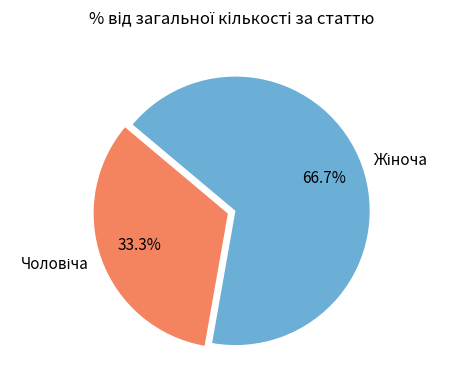

How many slices are in this pie chart?

2